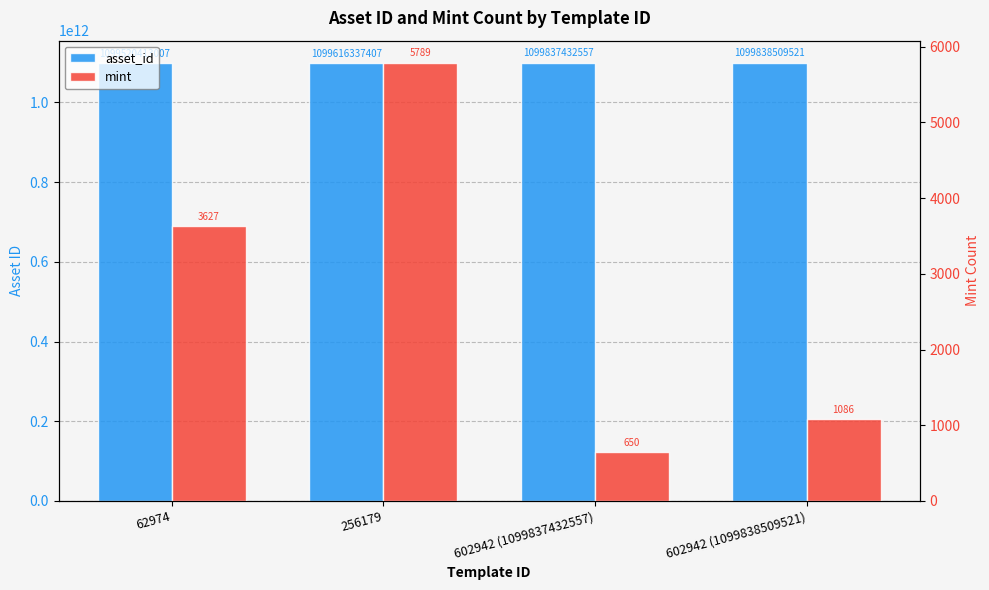

Is the value of asset_id at 62974 greater than the value of mint at 602942 (1099837432557)?

Yes